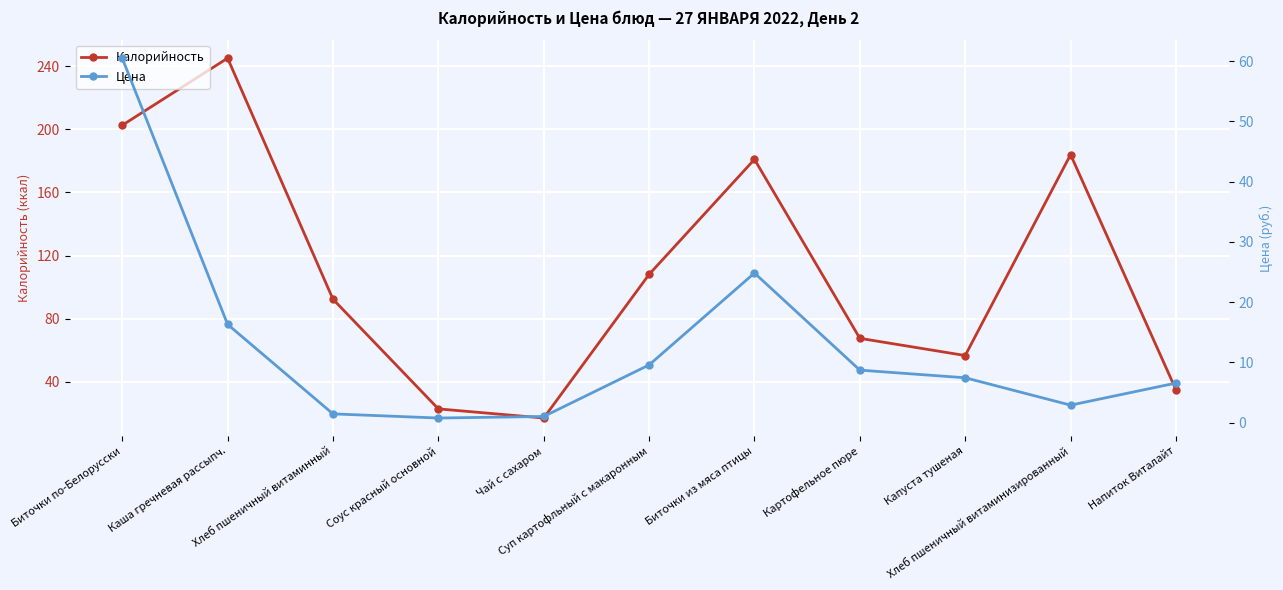

Where does the Калорийность series first go above 92?

Биточки по-Белорусски